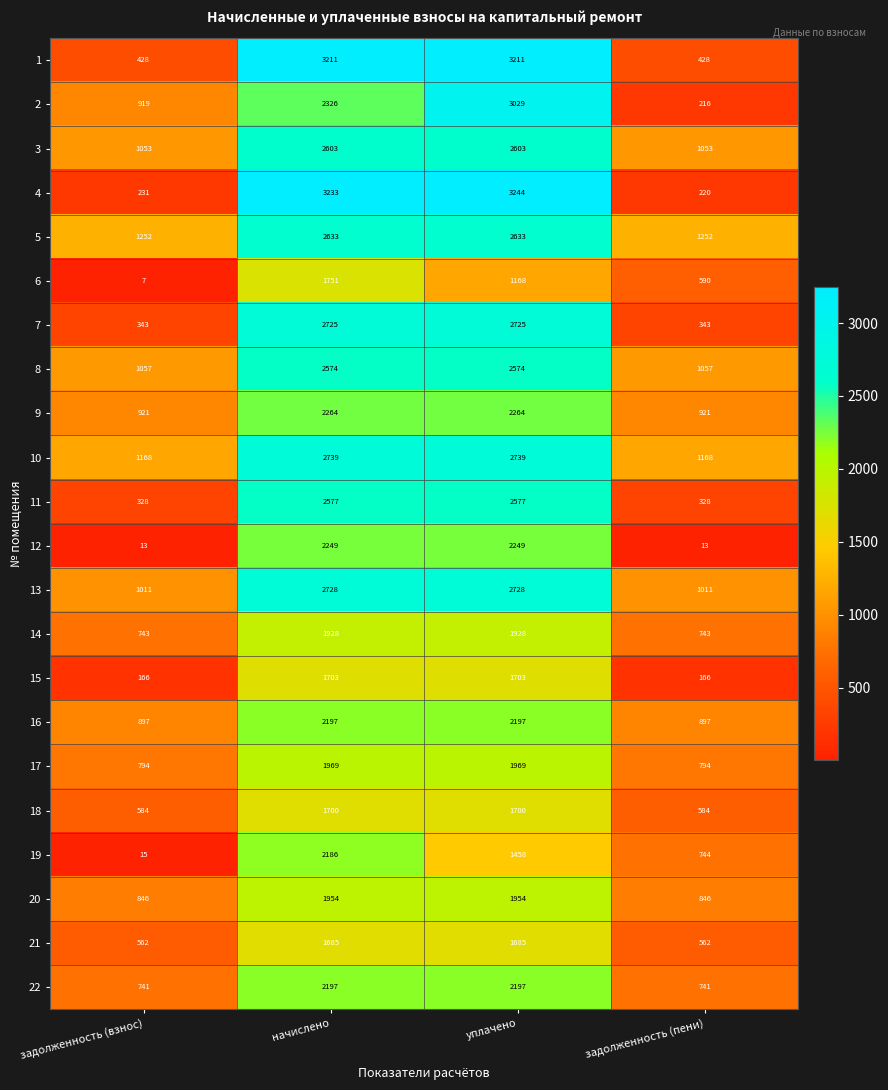

True or false: 15 has a value of 1703 at уплачено.

True